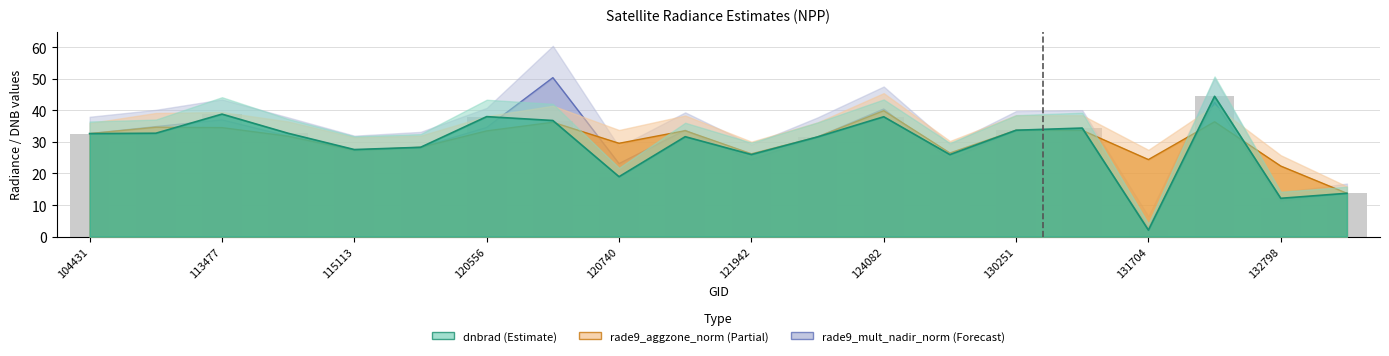

At which label does the data first exceed 32?

104431